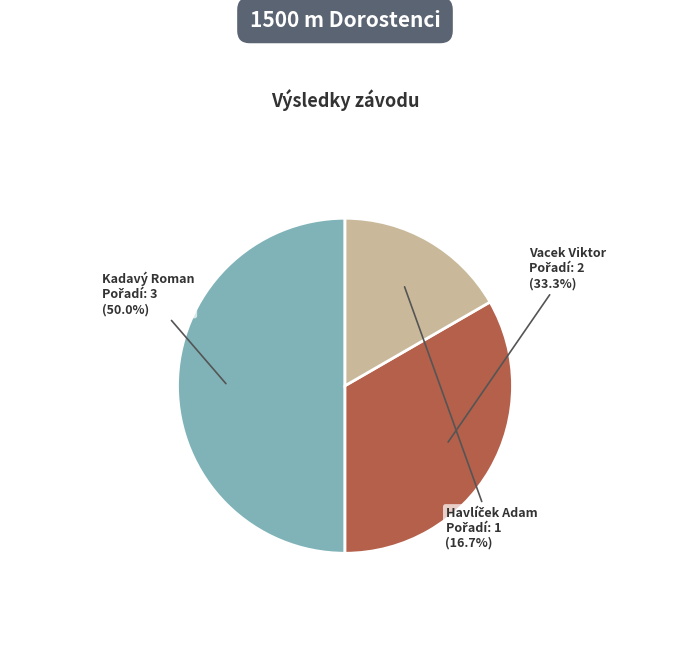

Which has a higher value, Kadavý Roman or Vacek Viktor?

Kadavý Roman